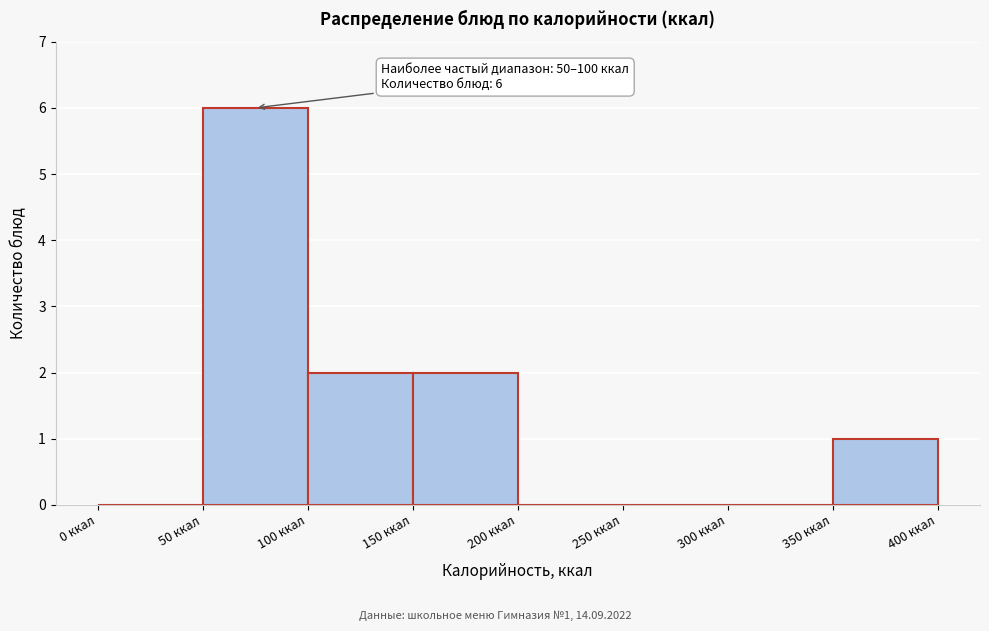

Over which range of the x-axis is the bar tallest?

50 to 100